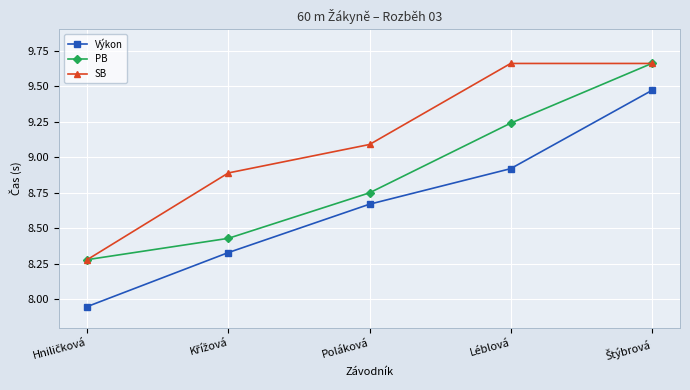

Which series has the widest spread of values?

Výkon